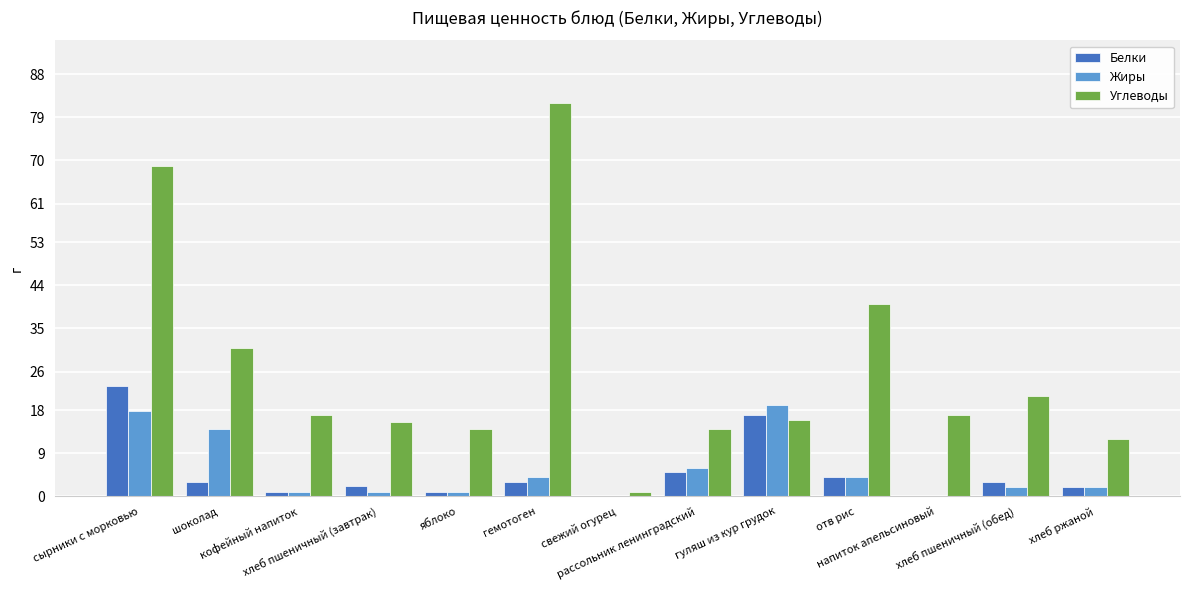

What is the sum of all Белки values?

64.2